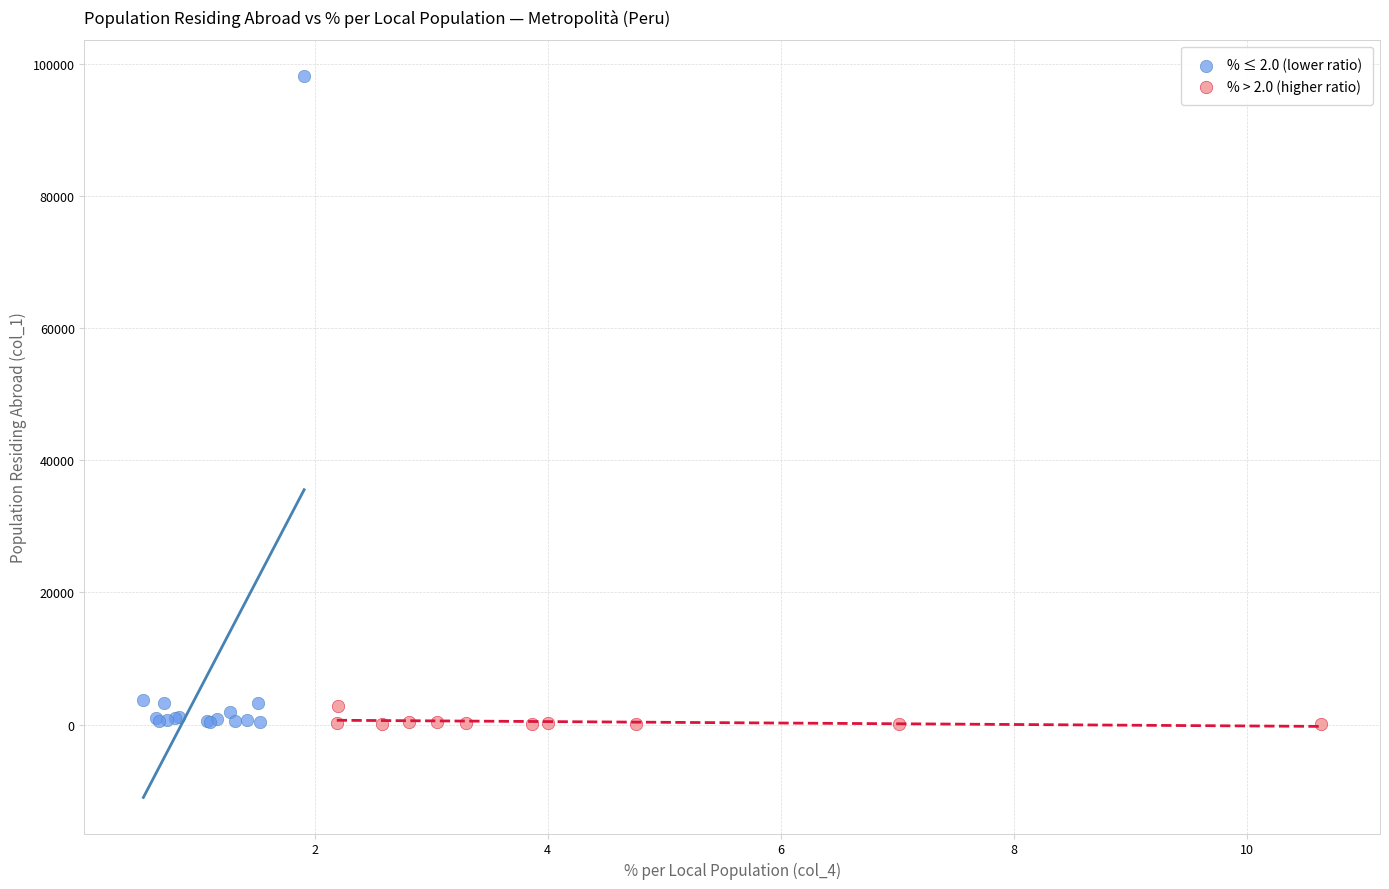

What are all the series names shown in the legend?

% ≤ 2.0 (lower ratio), % > 2.0 (higher ratio)